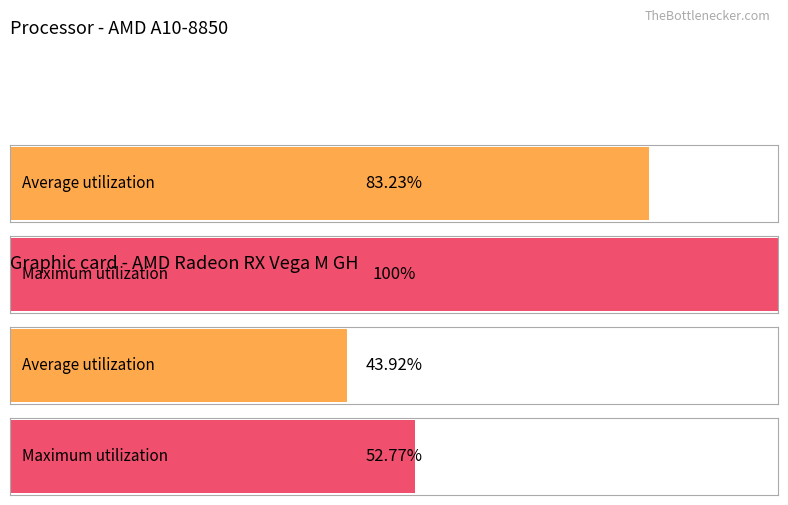

How many distinct data groups are displayed?

2